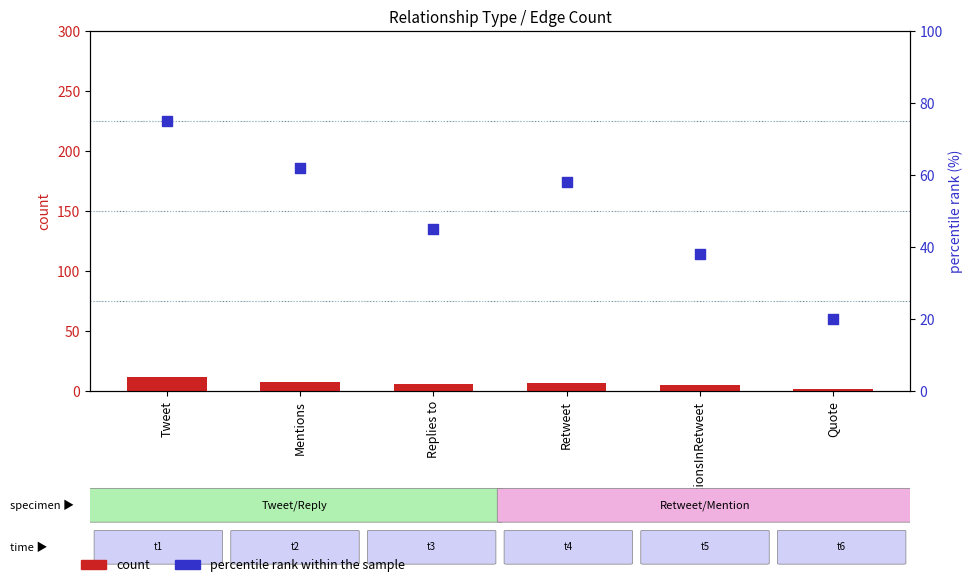

Is the value of percentile rank within the sample at Retweet greater than the value of count at Tweet?

Yes